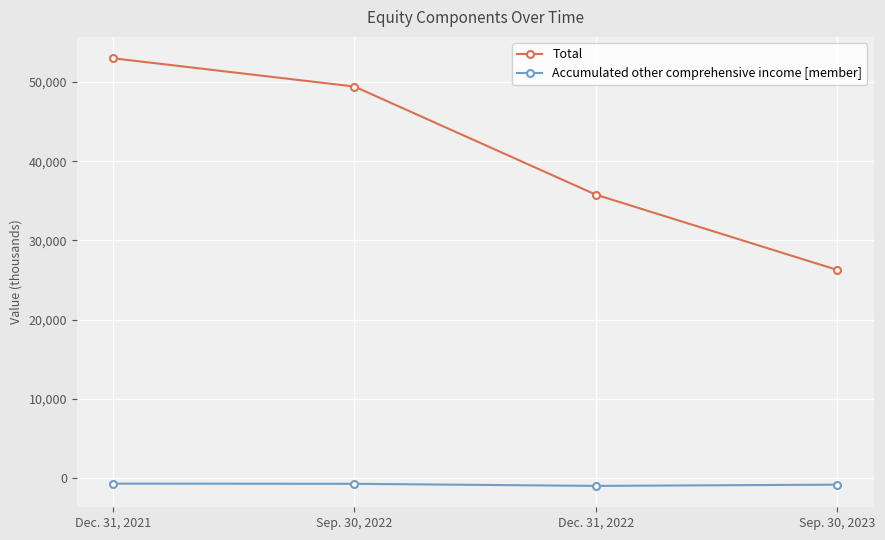

What is the label of the 2nd point from the left?

Sep. 30, 2022